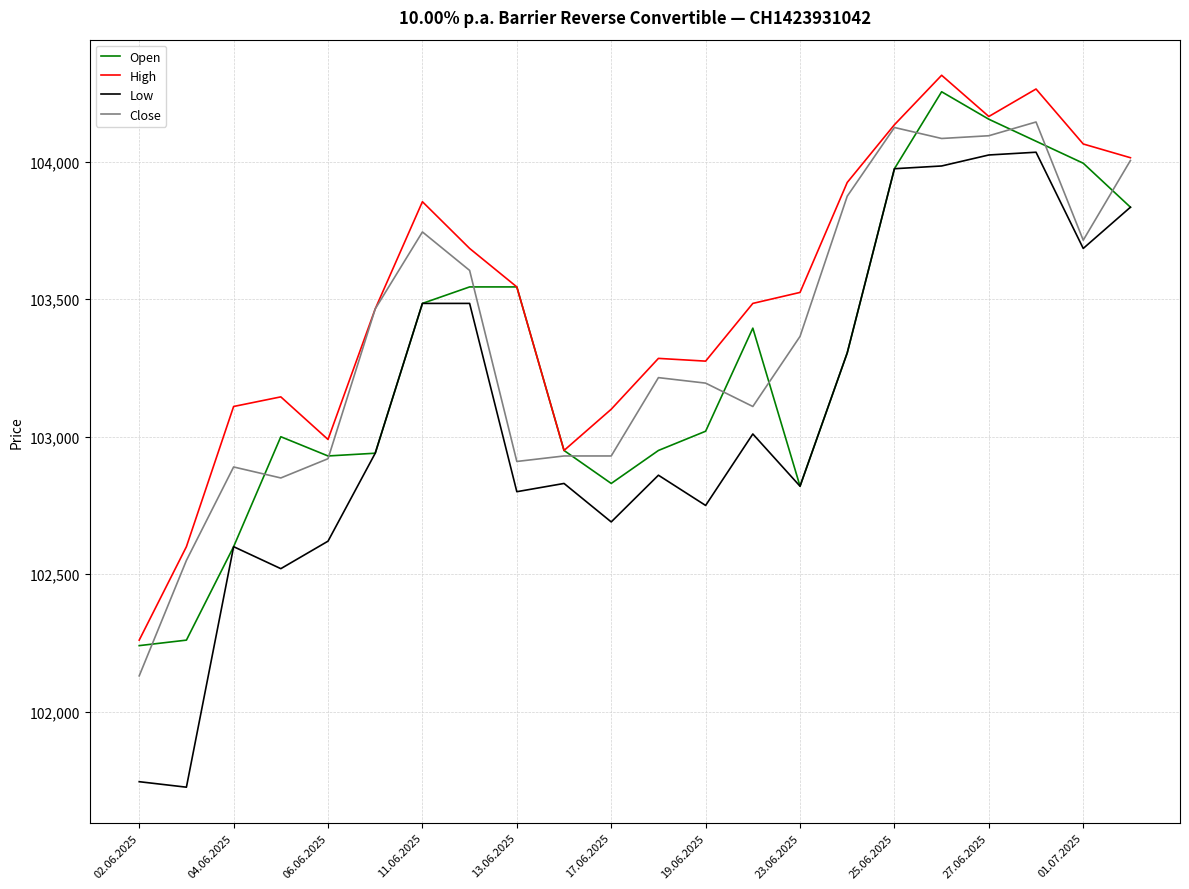

What is the maximum value for Low?

104035